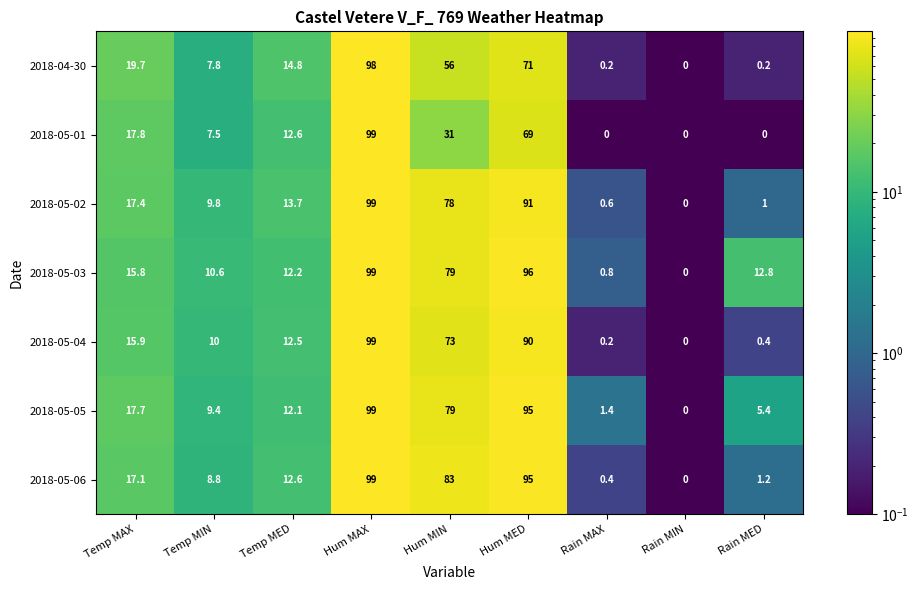

Count the number of data series in this chart.

7